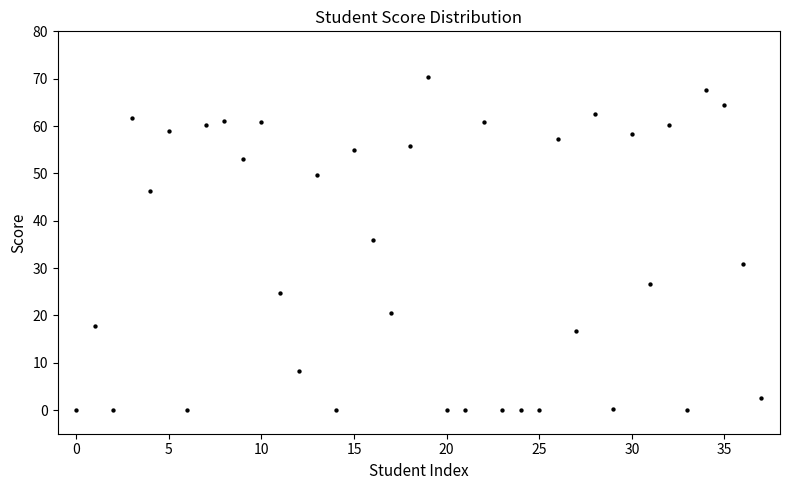

What Y value in the scatter plot is closest to 35?

35.9